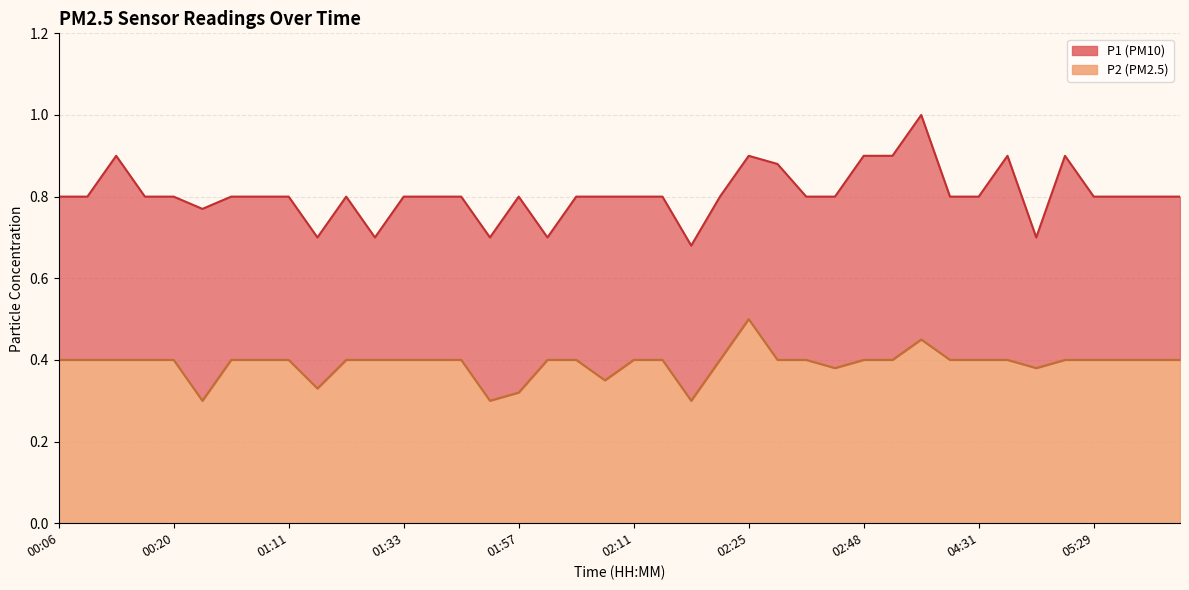

Which category has the lowest value in the P1 series?

02:20